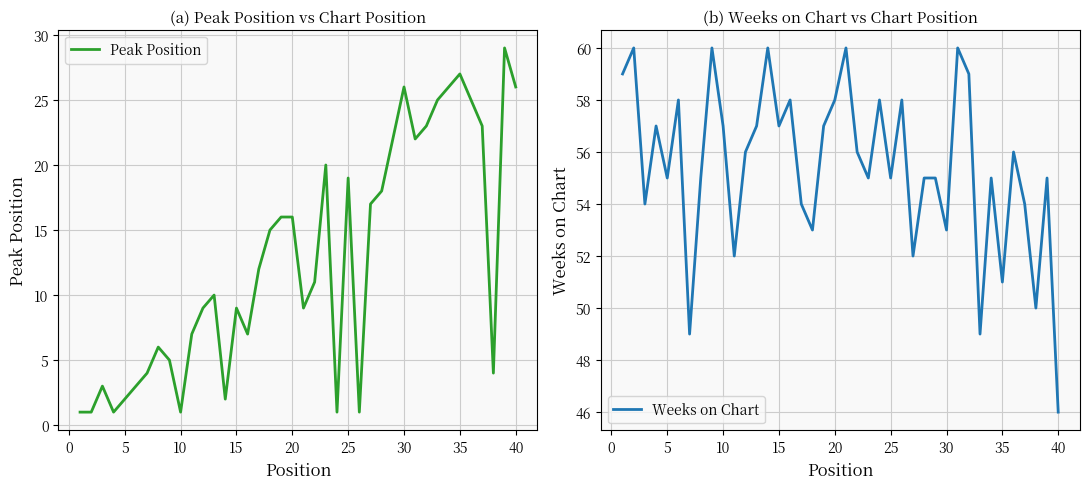

How many lines are shown in the chart?

2